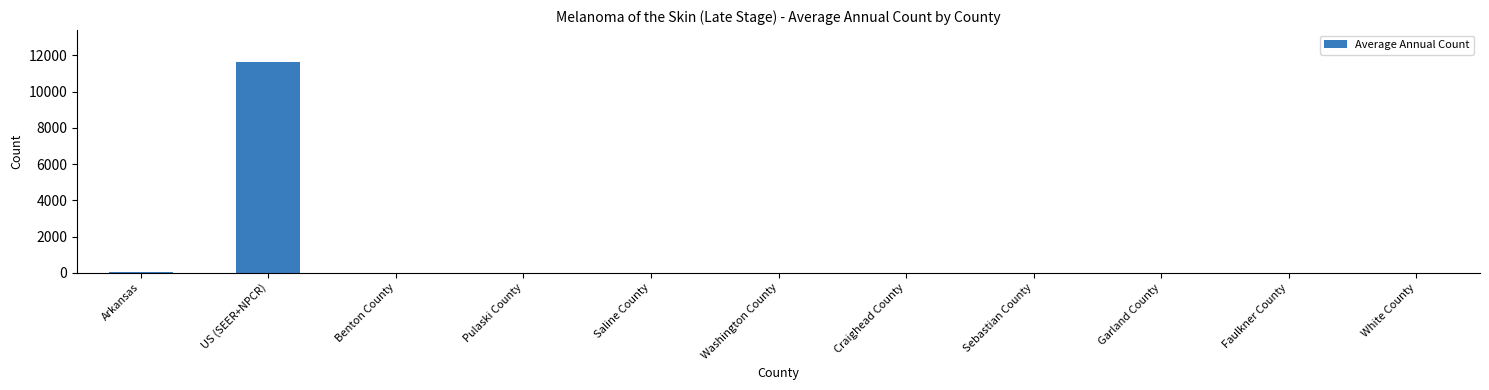

Which has a higher value, Arkansas or US (SEER+NPCR)?

US (SEER+NPCR)